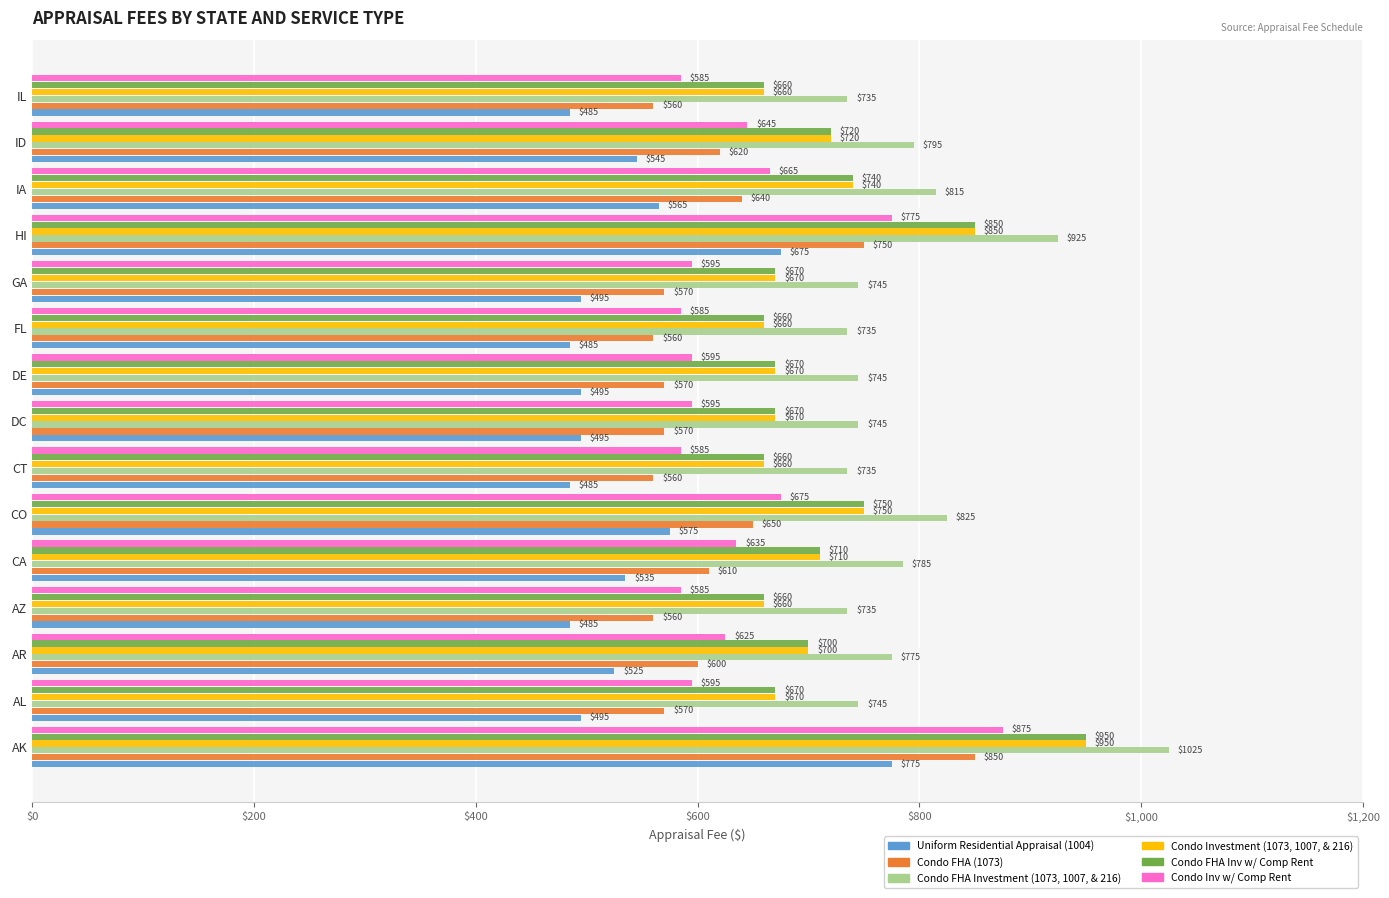

What are all the series names shown in the legend?

Uniform Residential Appraisal (1004), Condo FHA (1073), Condo FHA Investment (1073, 1007, & 216), Condo Investment (1073, 1007, & 216), Condo FHA Inv w/ Comp Rent, Condo Inv w/ Comp Rent